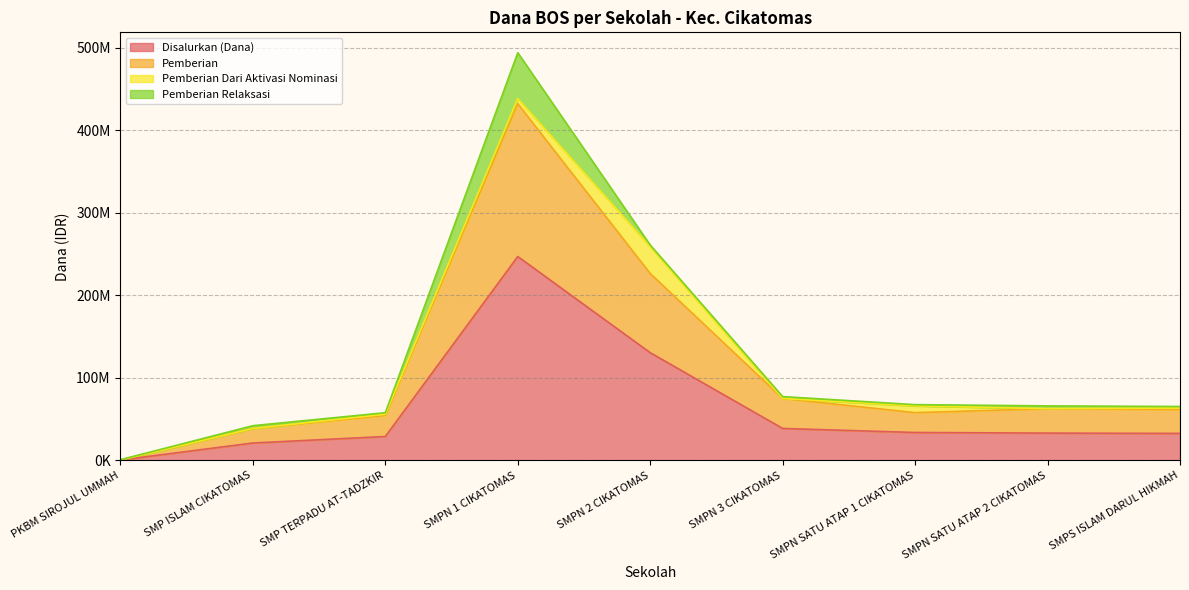

At which label does Disalurkan (Dana) first exceed 33000000?

SMPN 1 CIKATOMAS